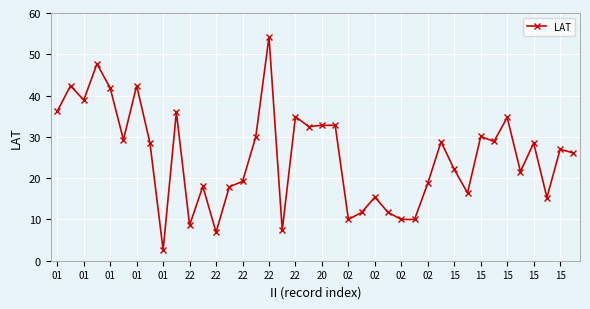

What is the maximum value shown in the chart?

54.2